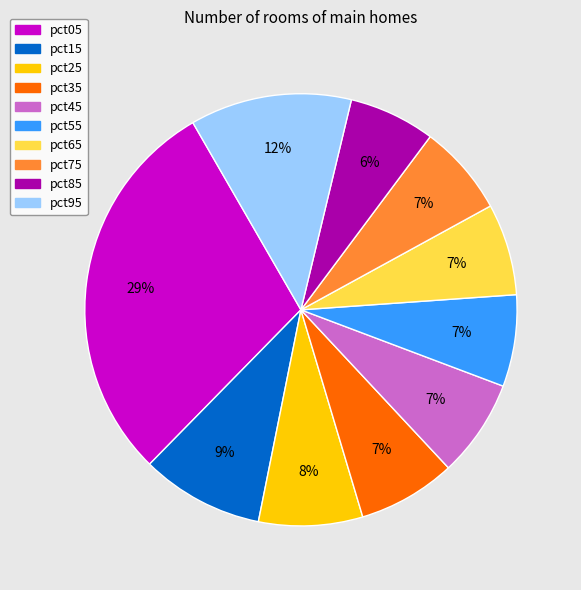

To the nearest percent, what is the combined percentage of pct95 and pct55?

19%